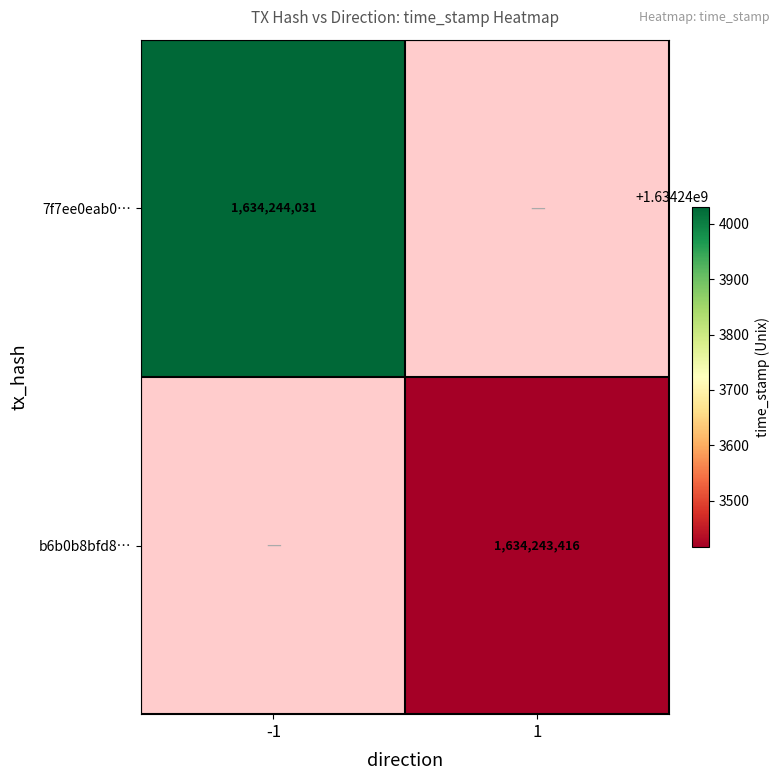

Which series changed the most between 0 and 1?

b6b0b8bfd8ce2d8a02a3d88a0c1385a178527f4